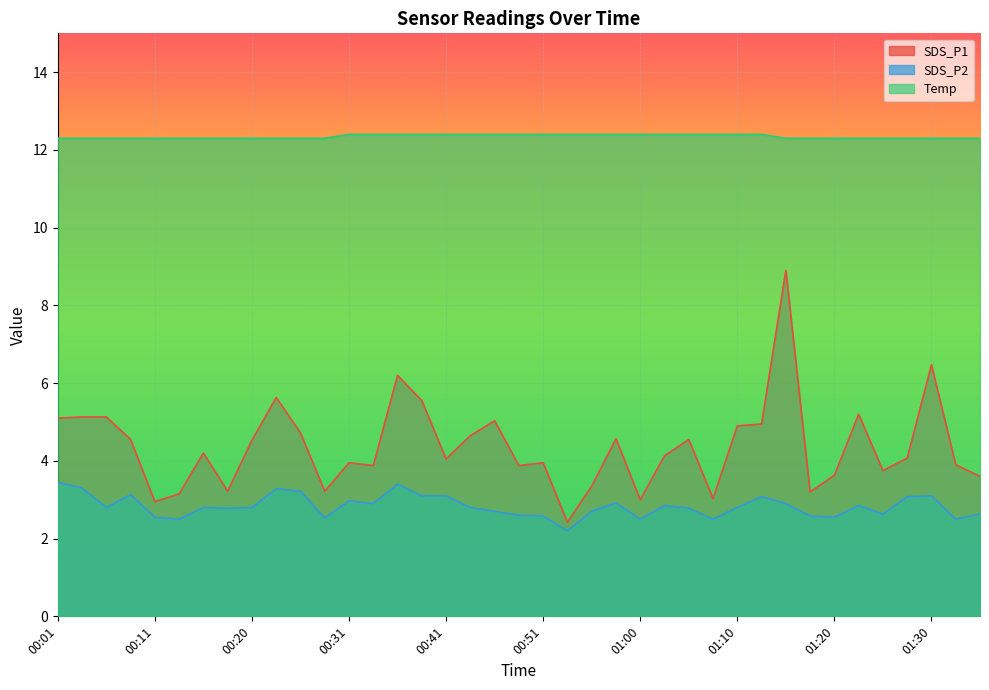

What is the label of the 24th point from the right?

00:38